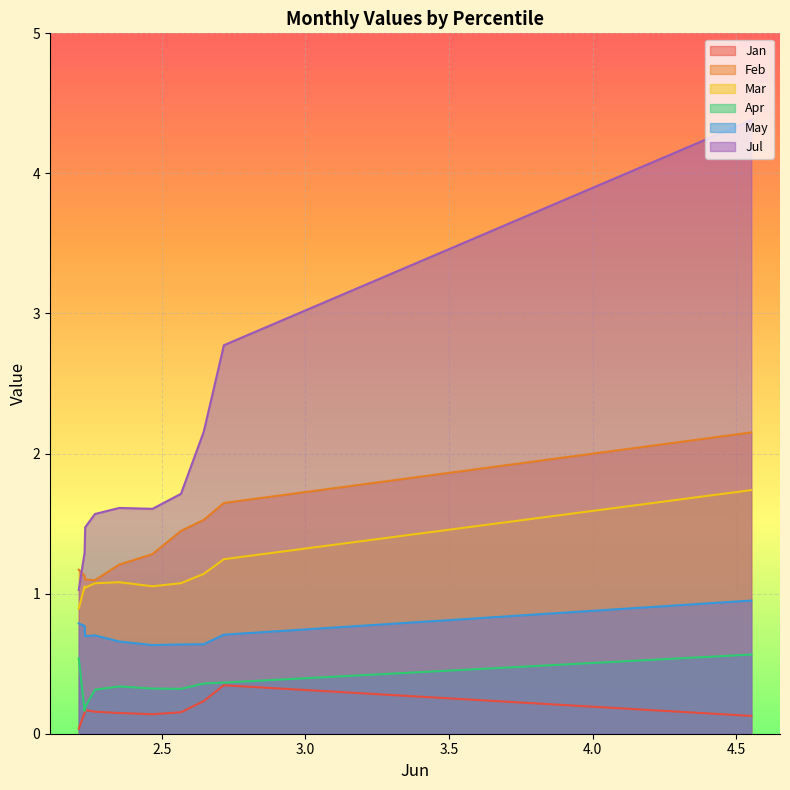

True or false: Feb and Mar cross at least once.

False